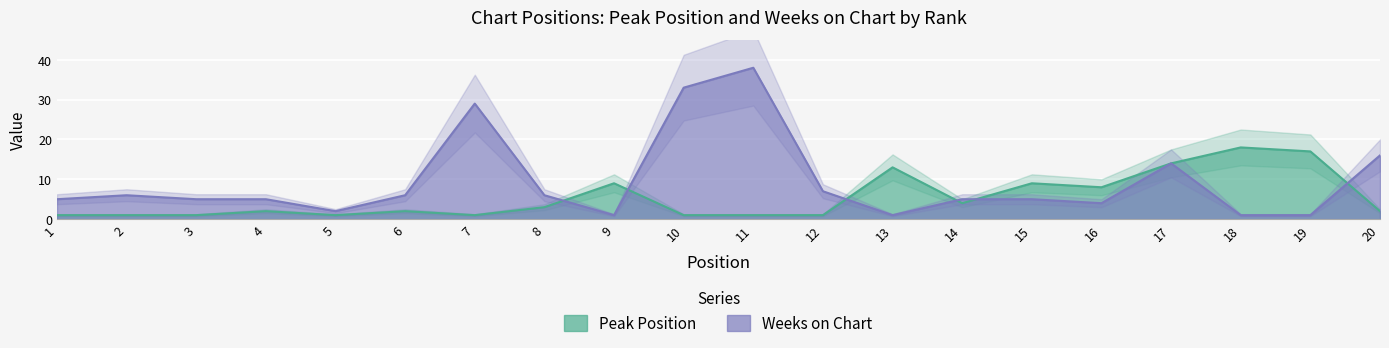

What is the difference between the maximum and second lowest values in the Peak Position series?

17